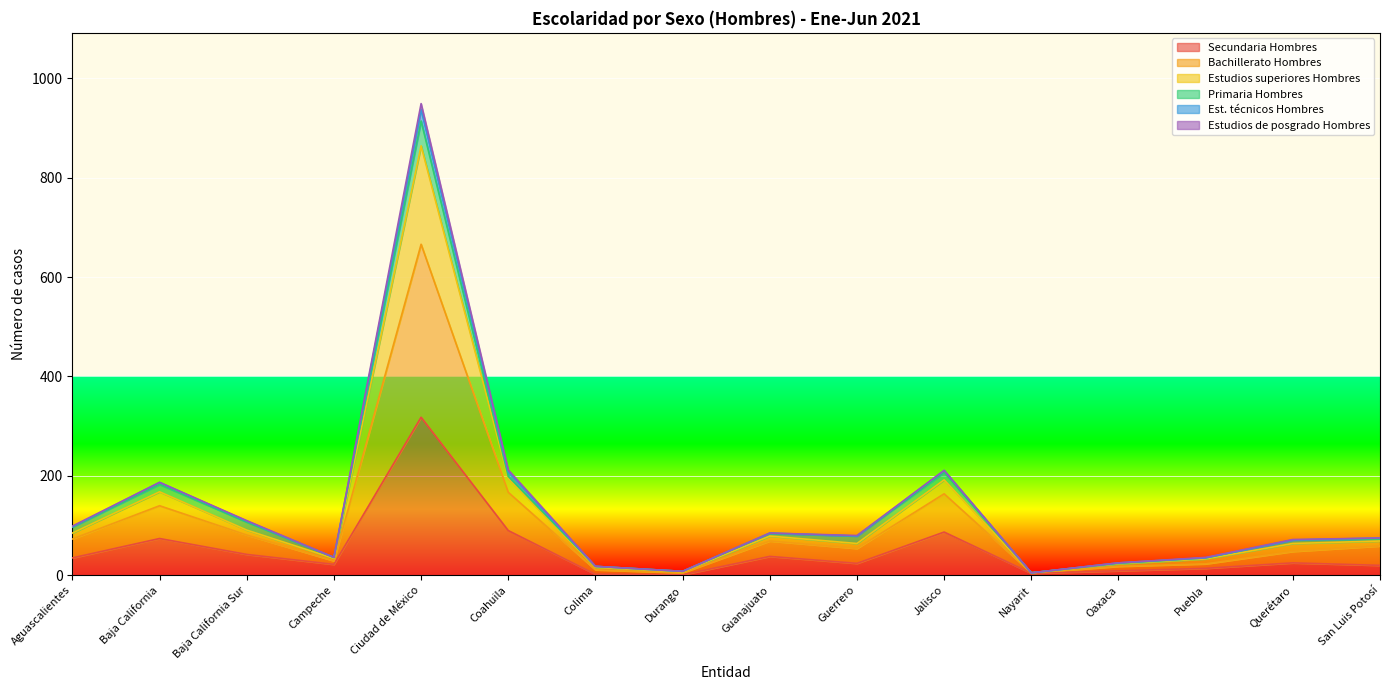

Which label corresponds to the smallest value in the chart?

Durango